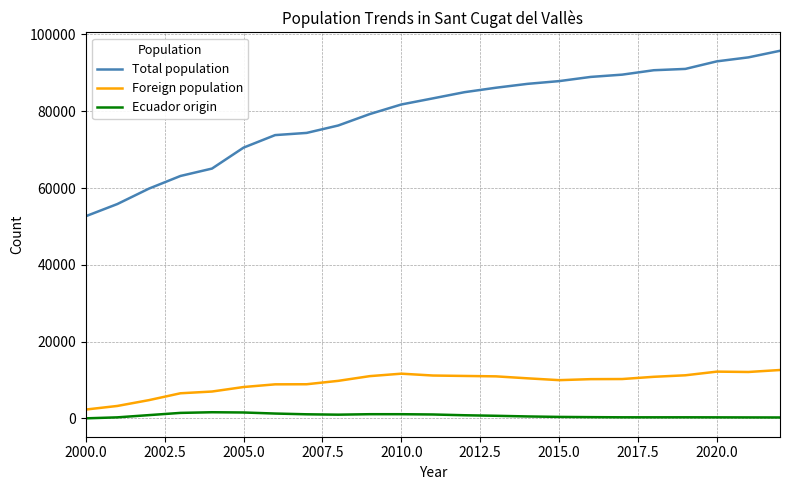

Rank the series by their maximum value, from highest to lowest.

Total population, Foreign population, Ecuador origin